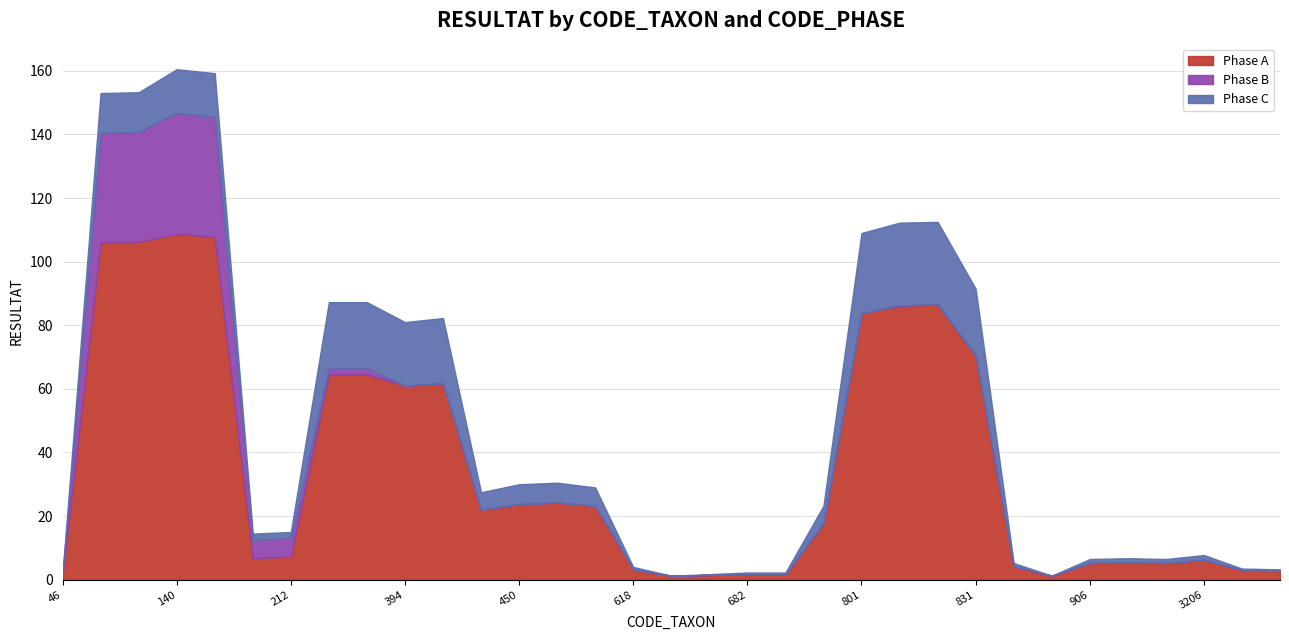

True or false: Phase A has a value of 70.5 at 831.

True